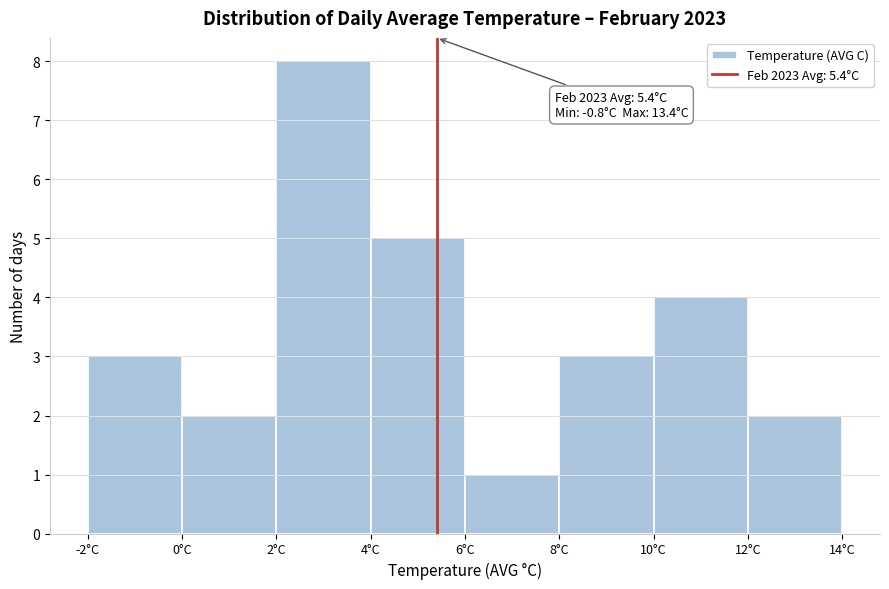

Over which range of the x-axis is the bar tallest?

2 to 4